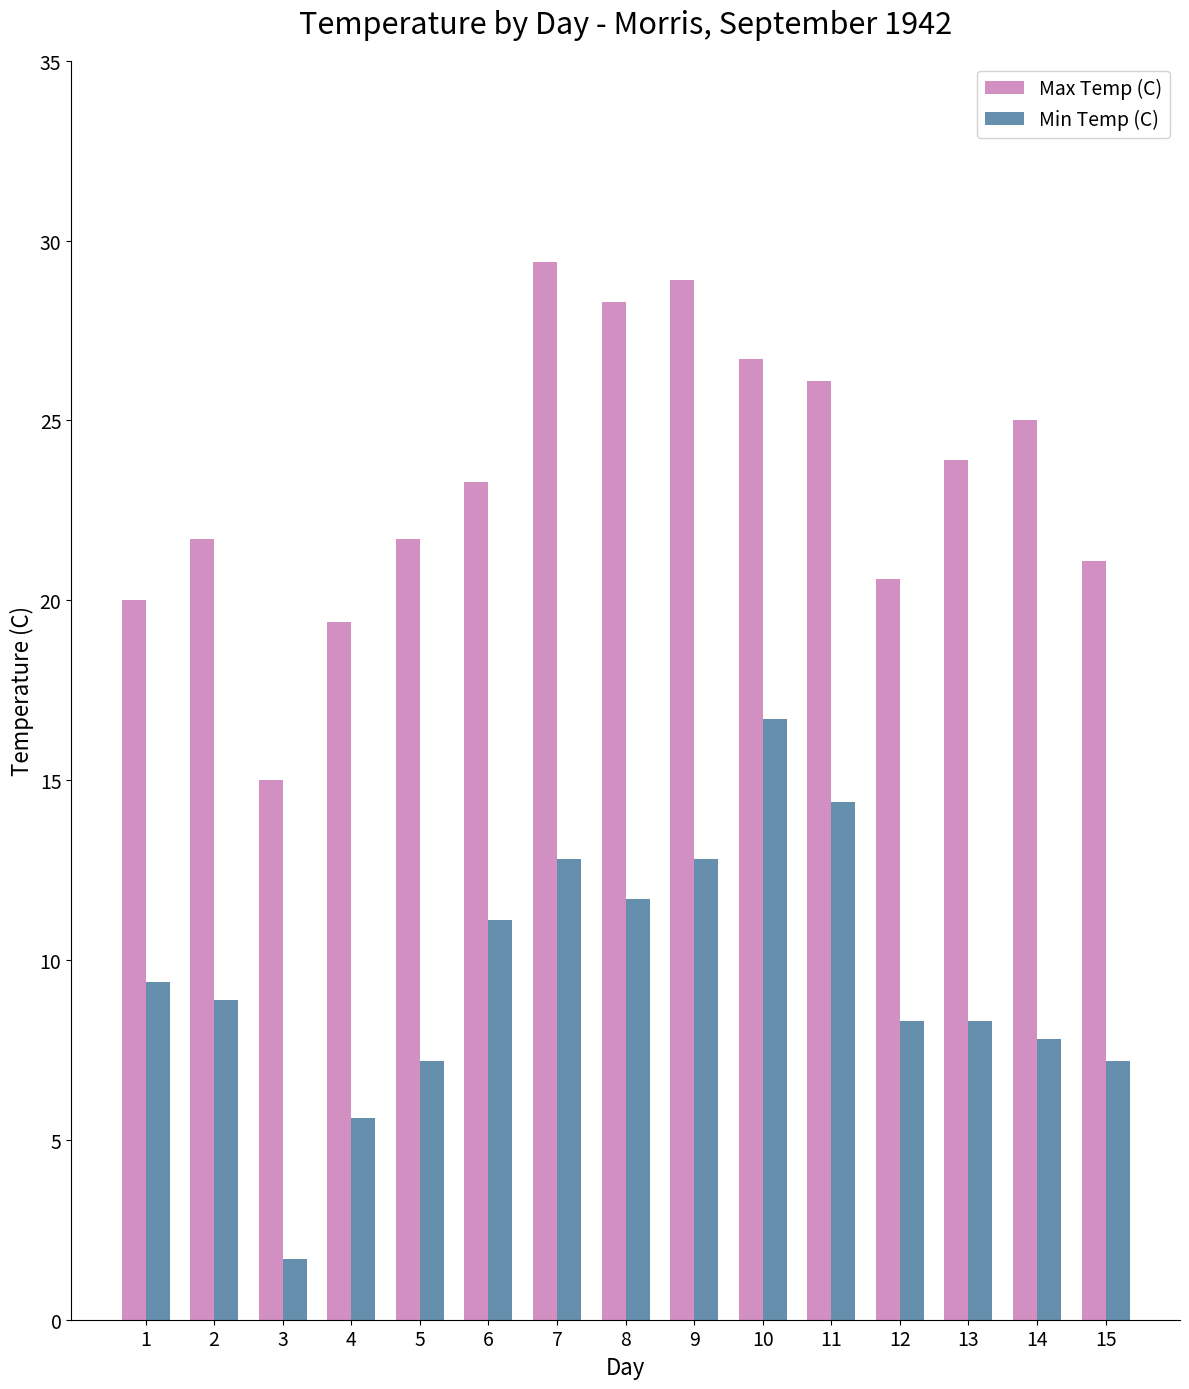

Rank the series at 8 from lowest to highest value.

Min Temp (C), Max Temp (C)